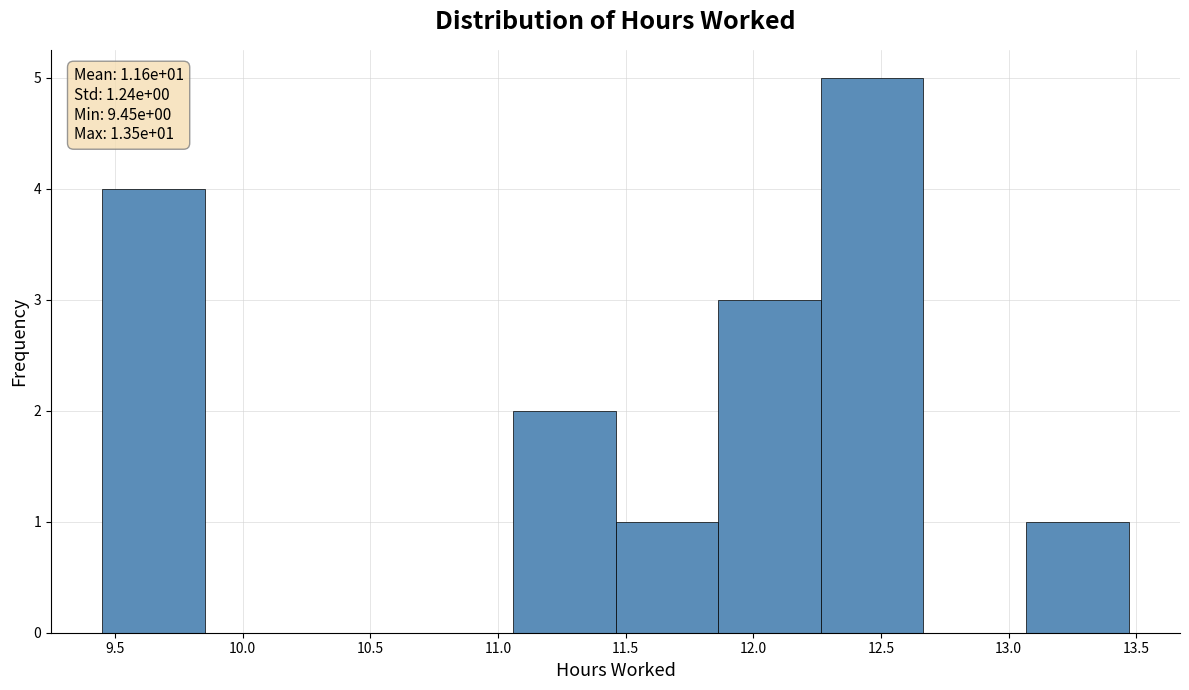

Over which range of the x-axis is the bar tallest?

12.25 to 12.65